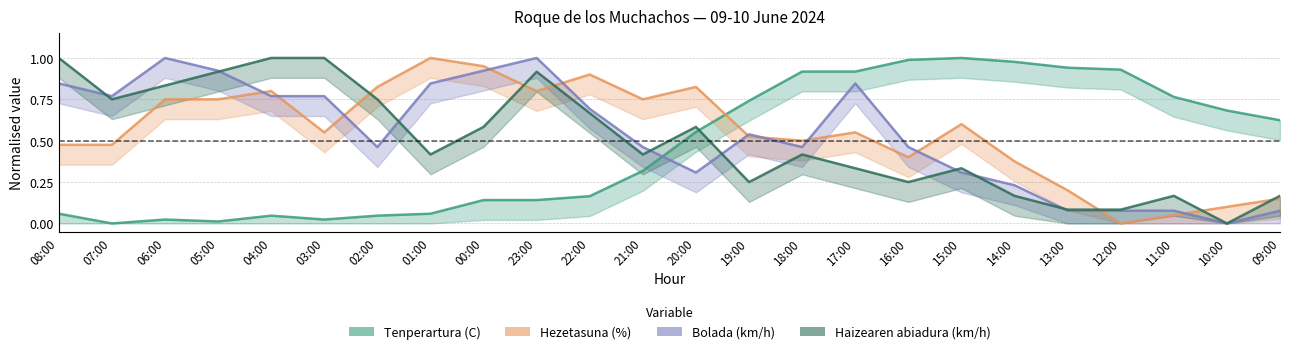

The Hezetasuna (%) series shows 0.9 at 19:00. True or false?

False